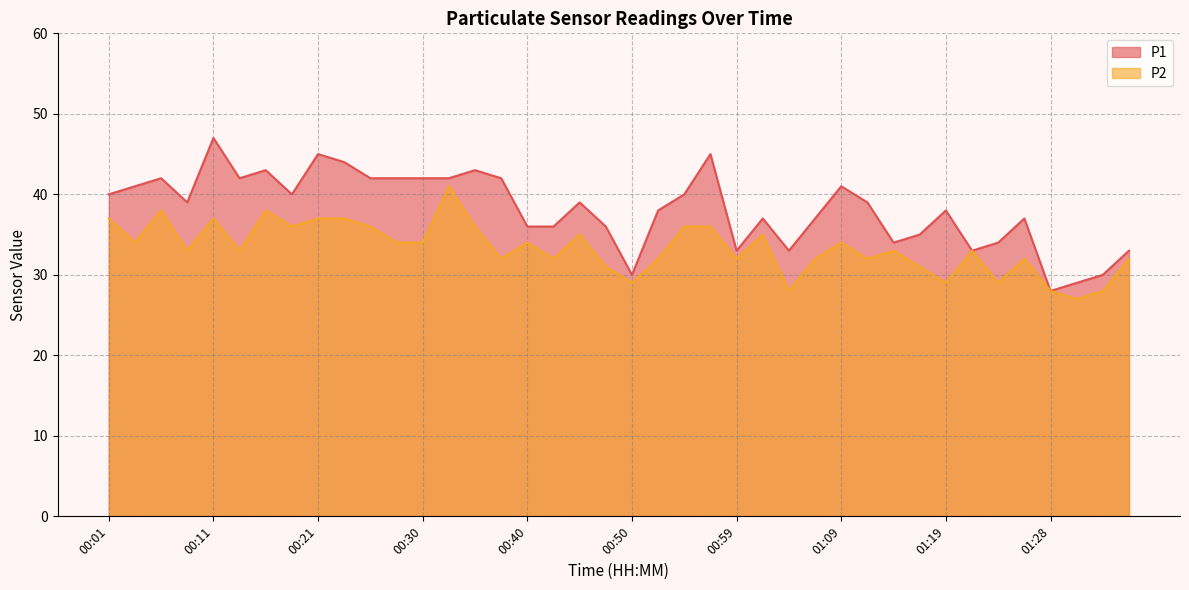

Where does the P2 series first go above 33?

00:01